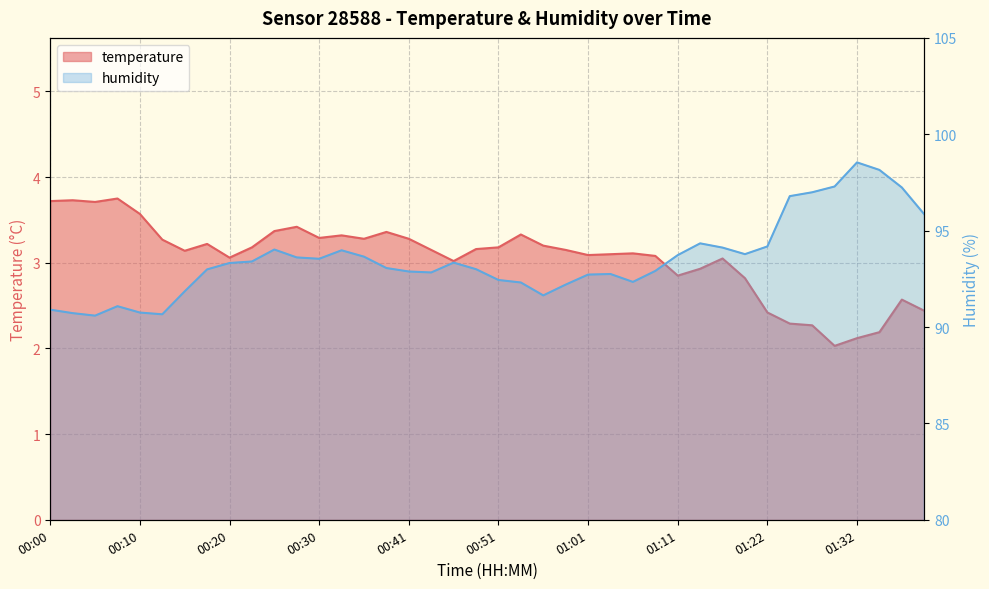

What is the difference between the highest and lowest values at 00:13?

87.4